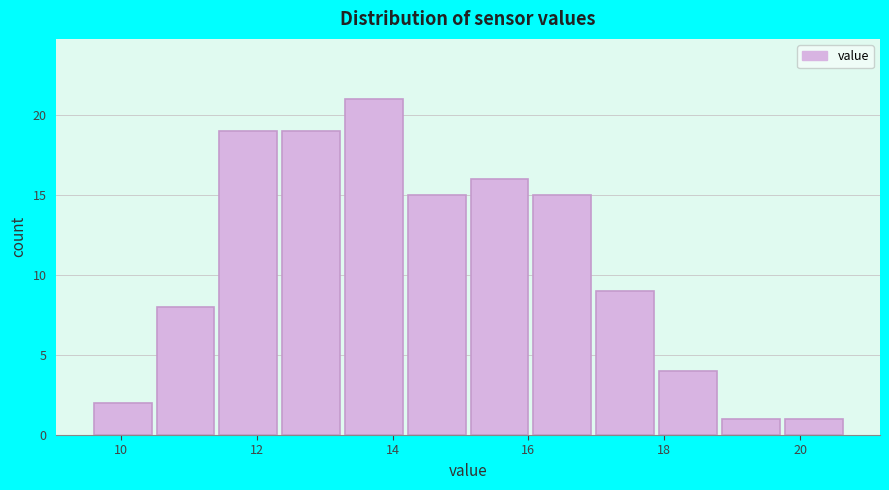

Reading left to right, transcribe this chart: for each bar, give the range it covers on the x-axis and its height. Neither the bar edges nor the heights are printed on the chart, so give them approximately, as read against the axes.

9.6 to 10.6: 2
10.6 to 11.4: 8
11.4 to 12.4: 19
12.4 to 13.4: 19
13.4 to 14.2: 21
14.2 to 15.2: 15
15.2 to 16.0: 16
16.0 to 17.0: 15
17.0 to 18.0: 9
18.0 to 18.8: 4
18.8 to 19.8: 1
19.8 to 20.8: 1